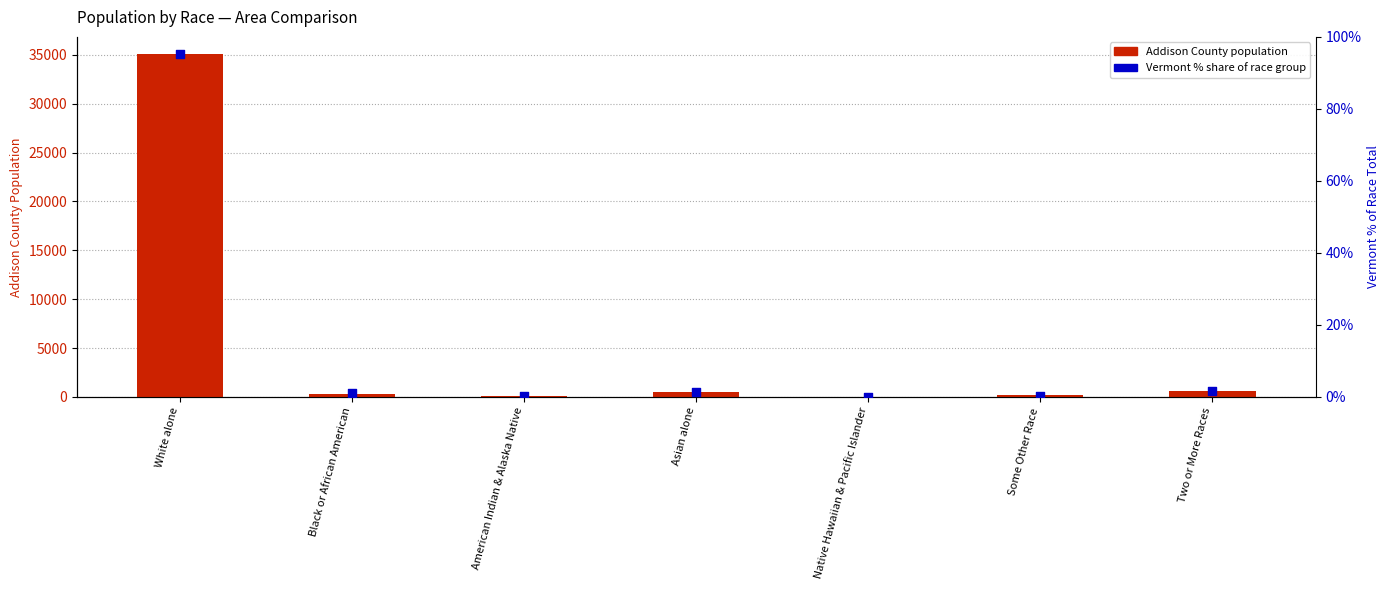

Which series reaches the maximum Y coordinate?

Addison County